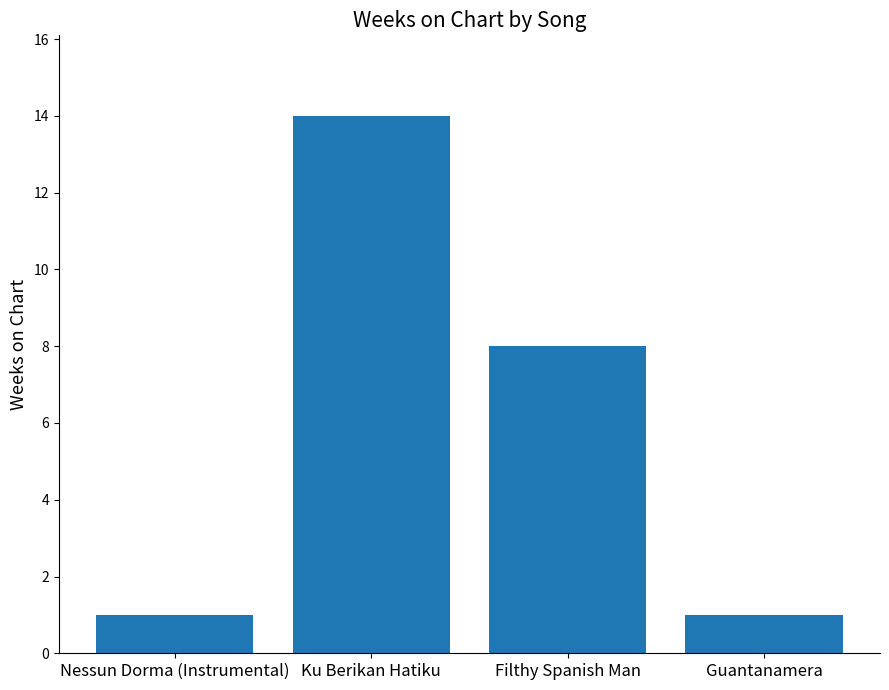

The chart shows a value of 3 at Filthy Spanish Man. True or false?

False